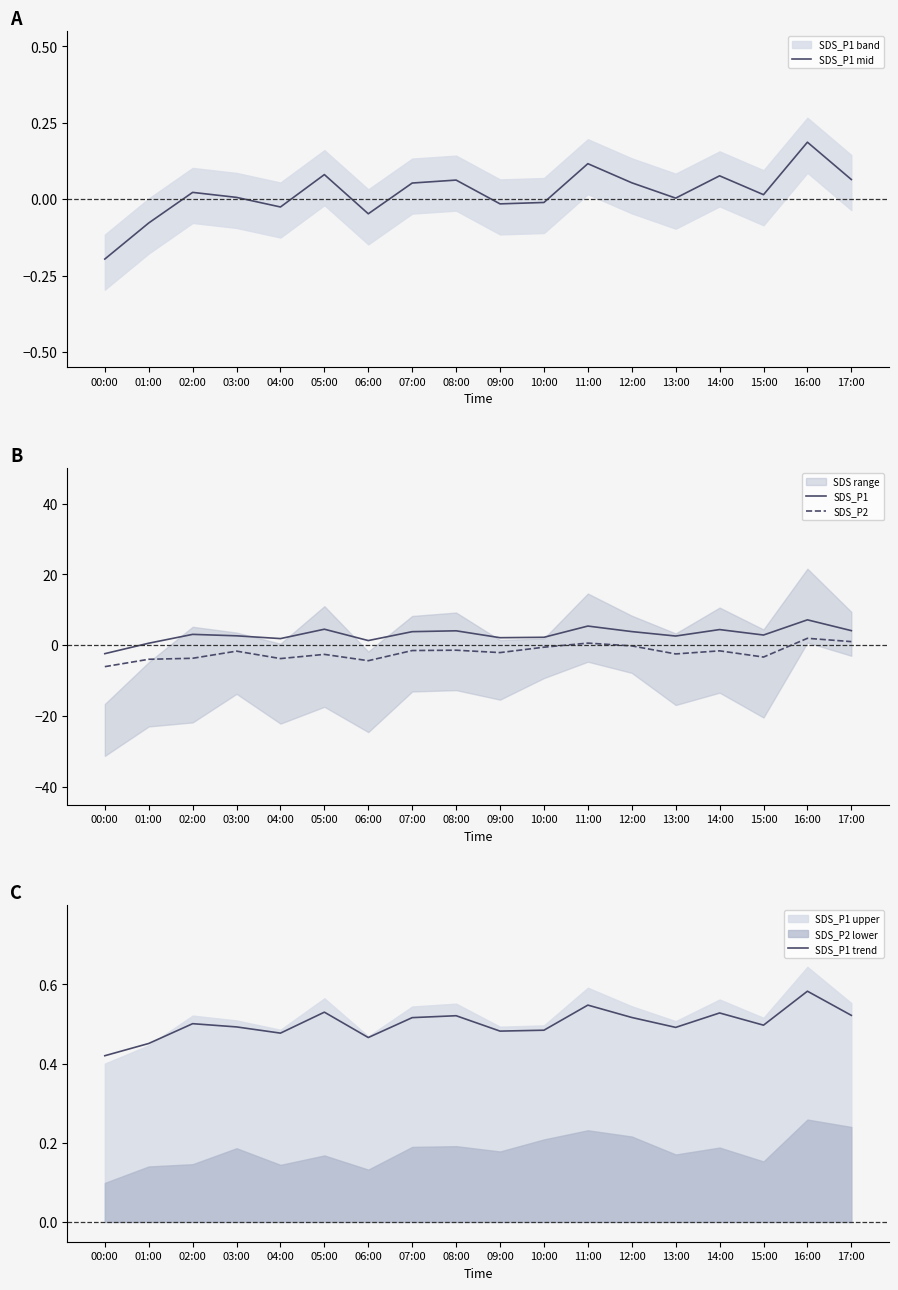

How many interior local valleys does the SDS_P2 series have?

5